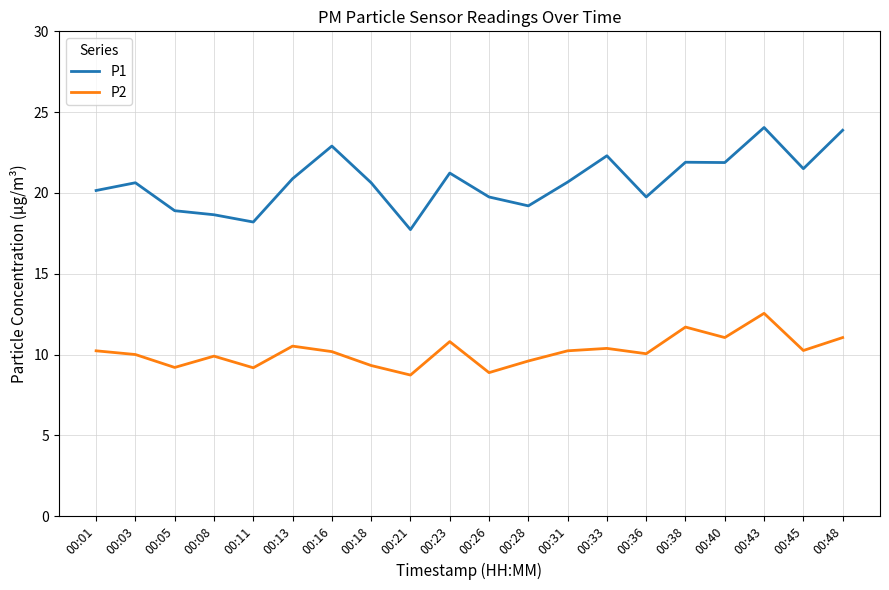

What is the difference between the highest and lowest values at 00:48?

12.8